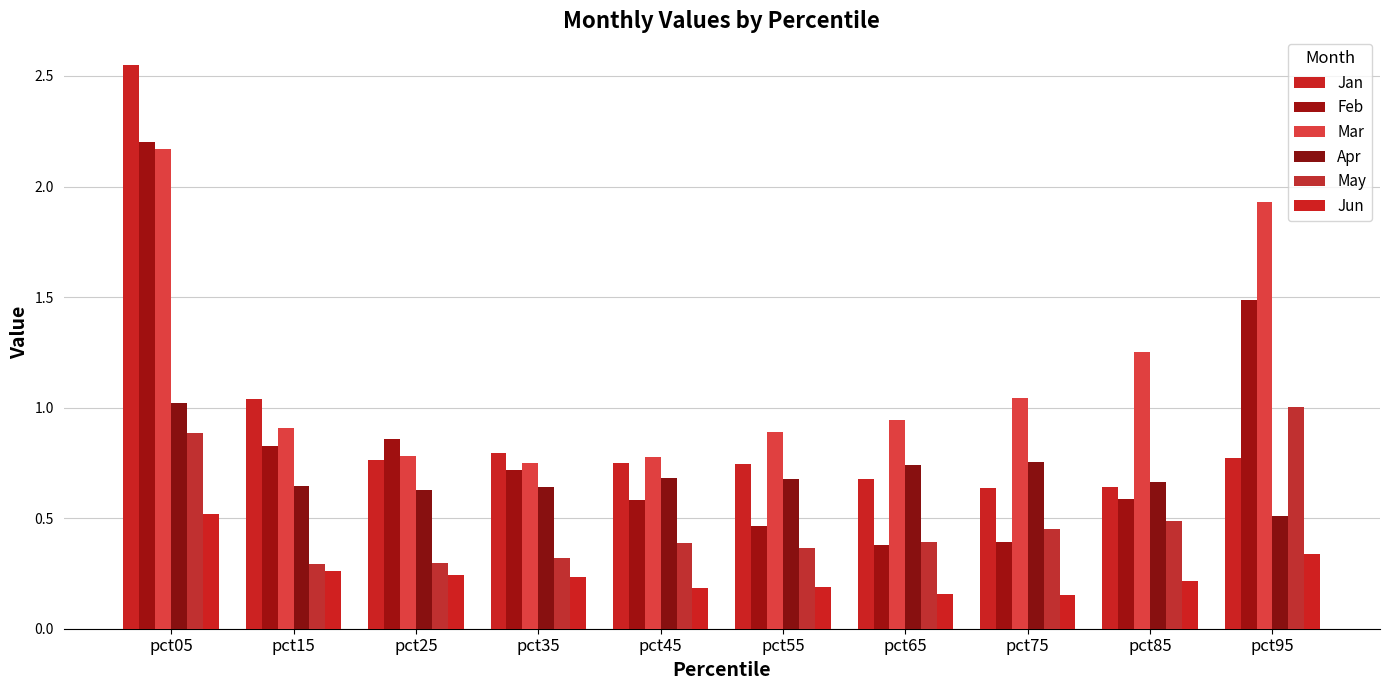

List the labels in order of Jan value, smallest first.

pct75, pct85, pct65, pct55, pct45, pct25, pct95, pct35, pct15, pct05